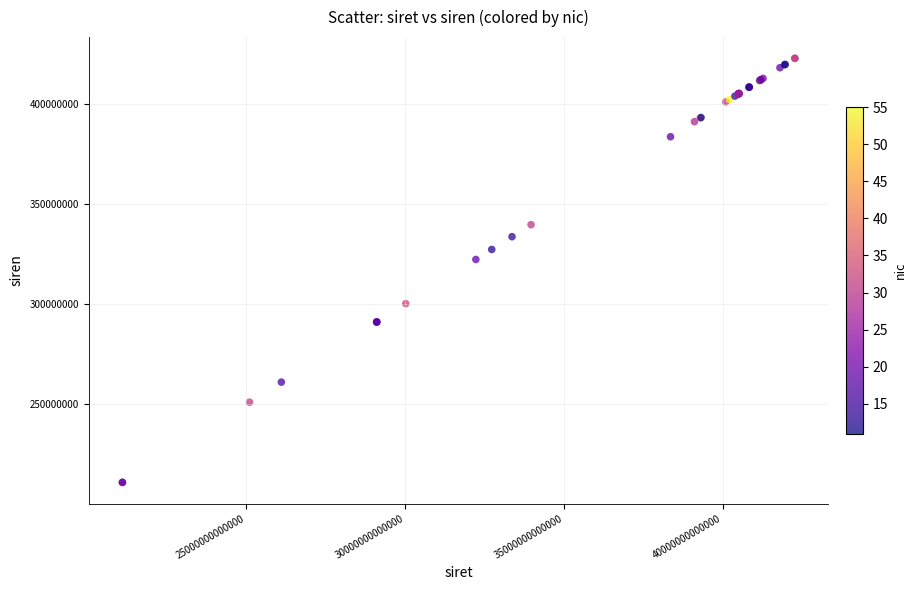

What Y value in the scatter plot is closest to 316874632?

322295411